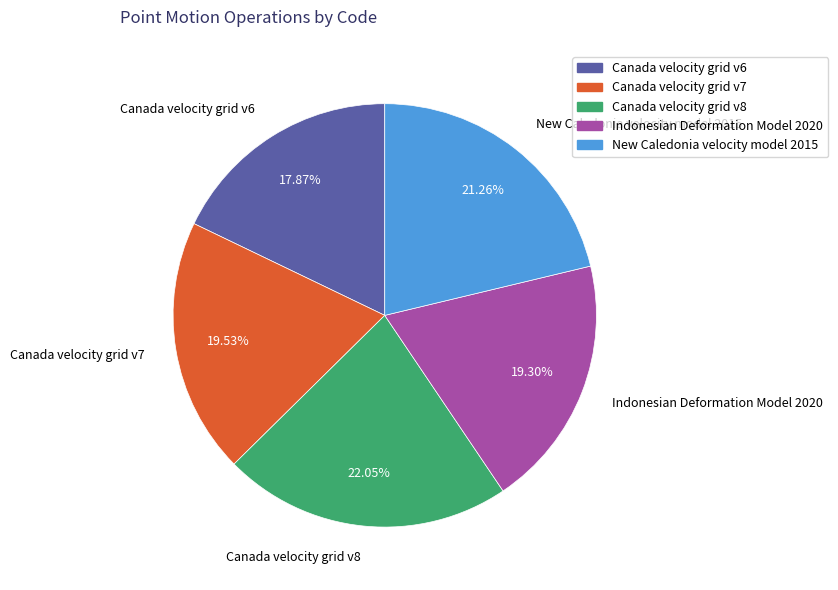

Approximately how many times larger is the value at New Caledonia velocity model 2015 compared to Indonesian Deformation Model 2020?

1.1